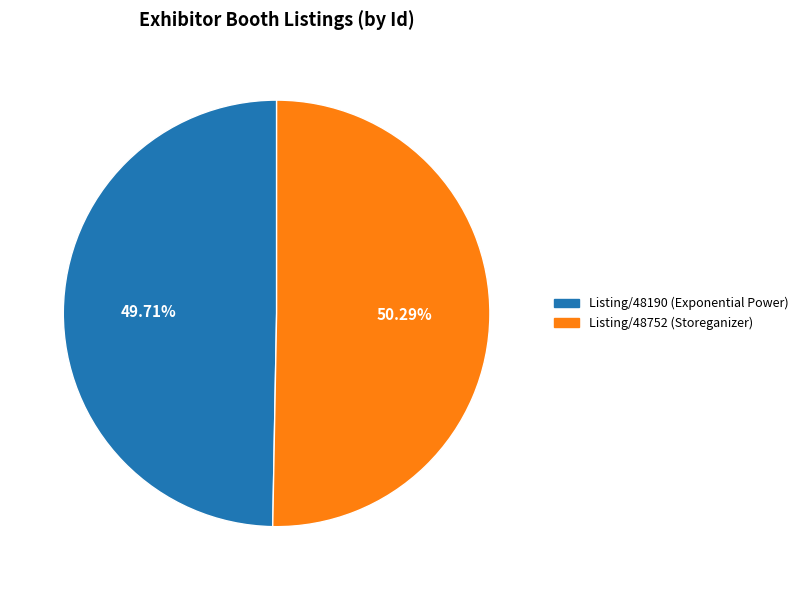

Does any single category account for the majority?

Yes